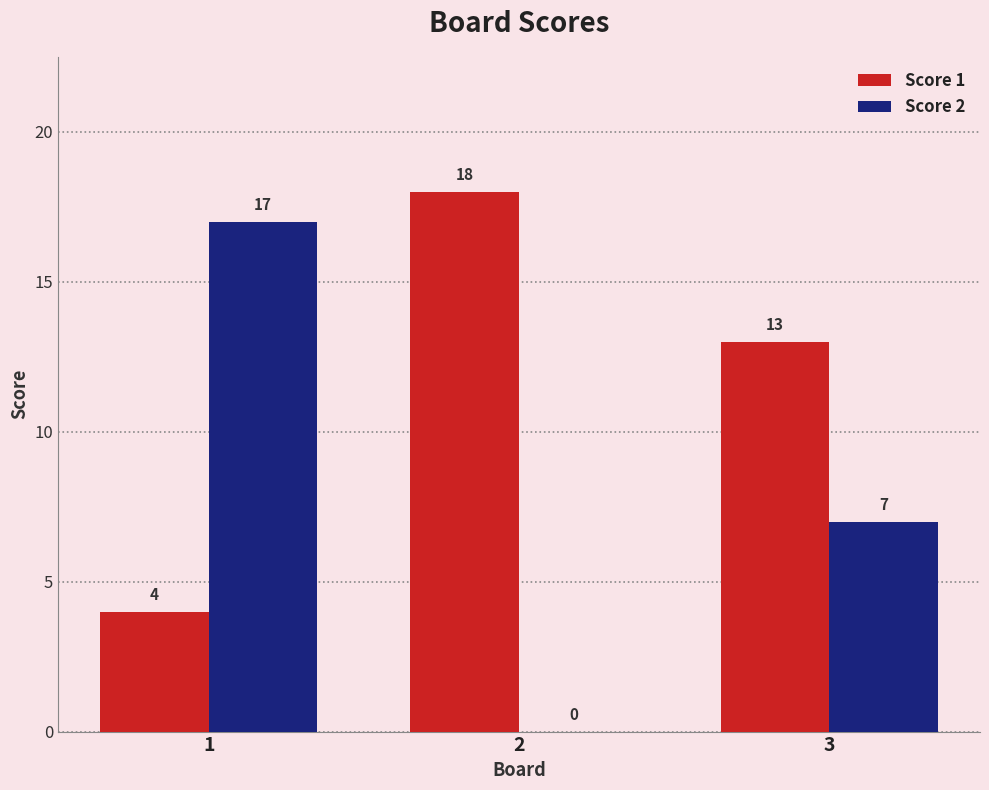

Are the bars grouped side by side (vs. stacked)?

Yes